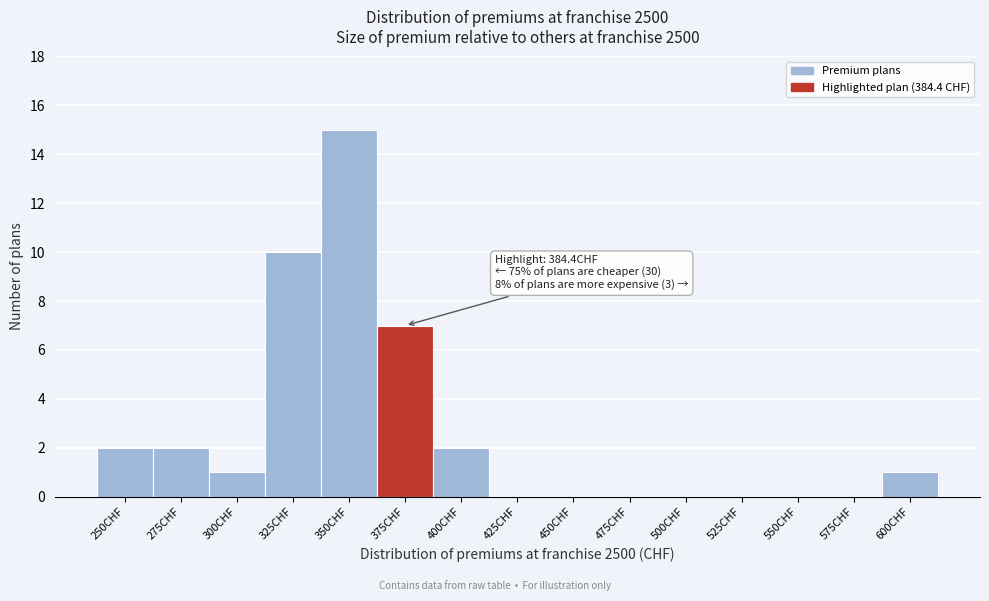

Reading left to right, transcribe all the data shown in this chart.

250CHF=2	275CHF=2	300CHF=1	325CHF=10	350CHF=15	375CHF=7	400CHF=2	425CHF=0	450CHF=0	475CHF=0	500CHF=0	525CHF=0	550CHF=0	575CHF=0	600CHF=1